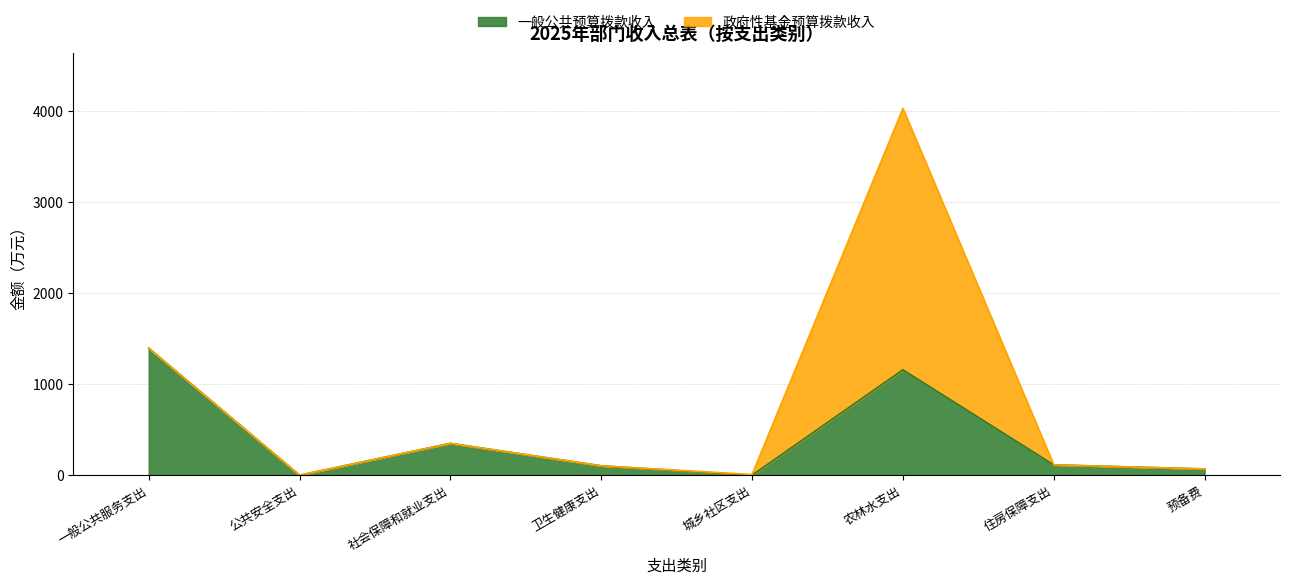

What is the difference between the second highest and minimum values?

1159.0